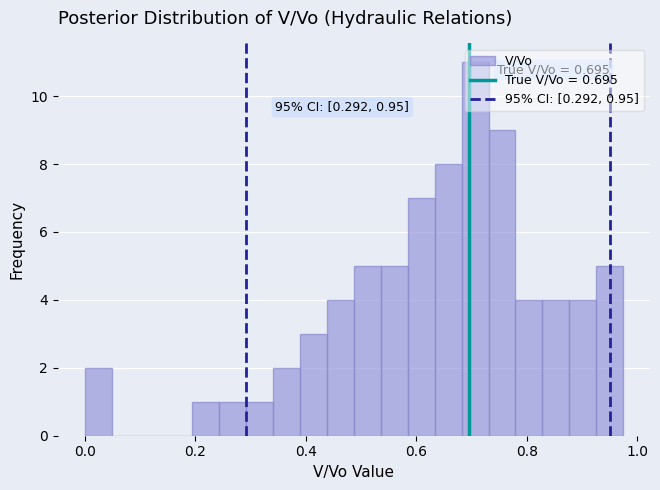

Around what value on the x-axis is the tallest bar? Give the approximate position of its centre, as read against the axis.

0.70